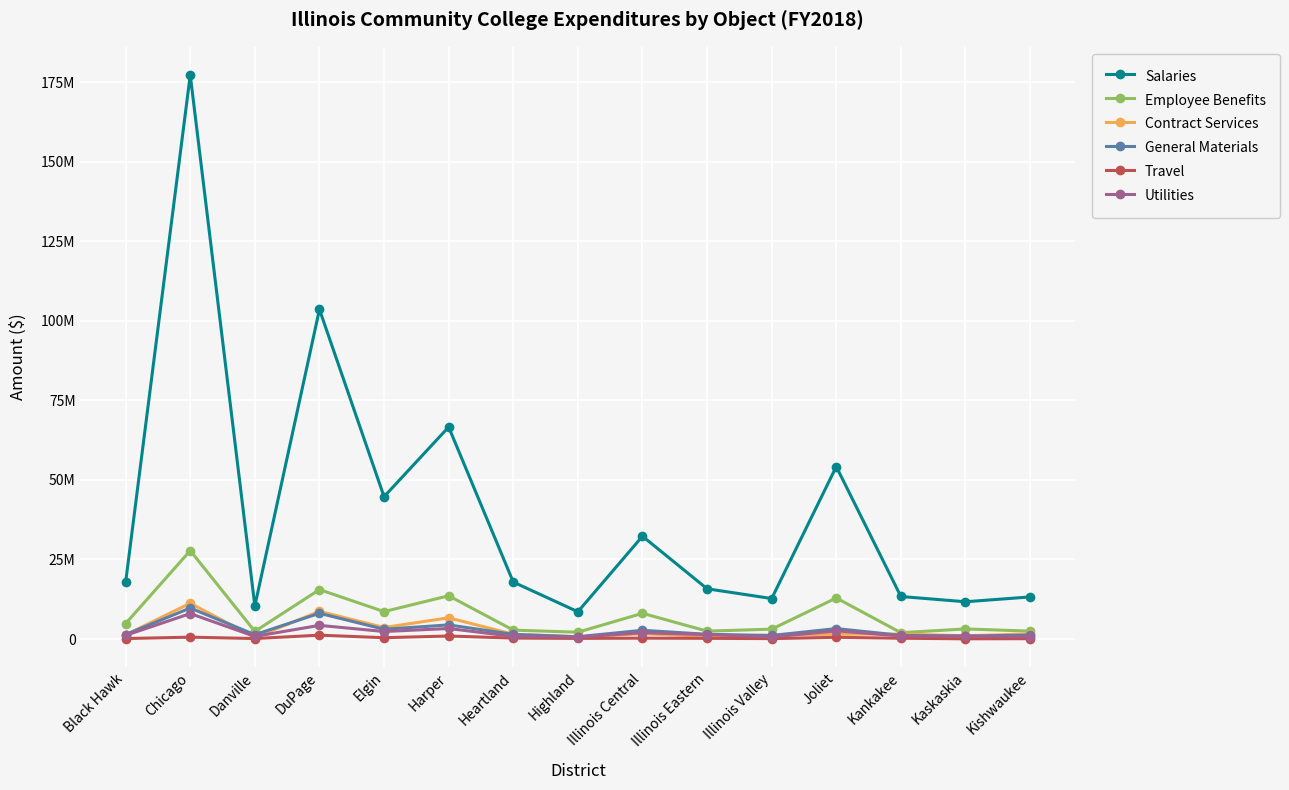

Does the chart have visible grid lines?

Yes